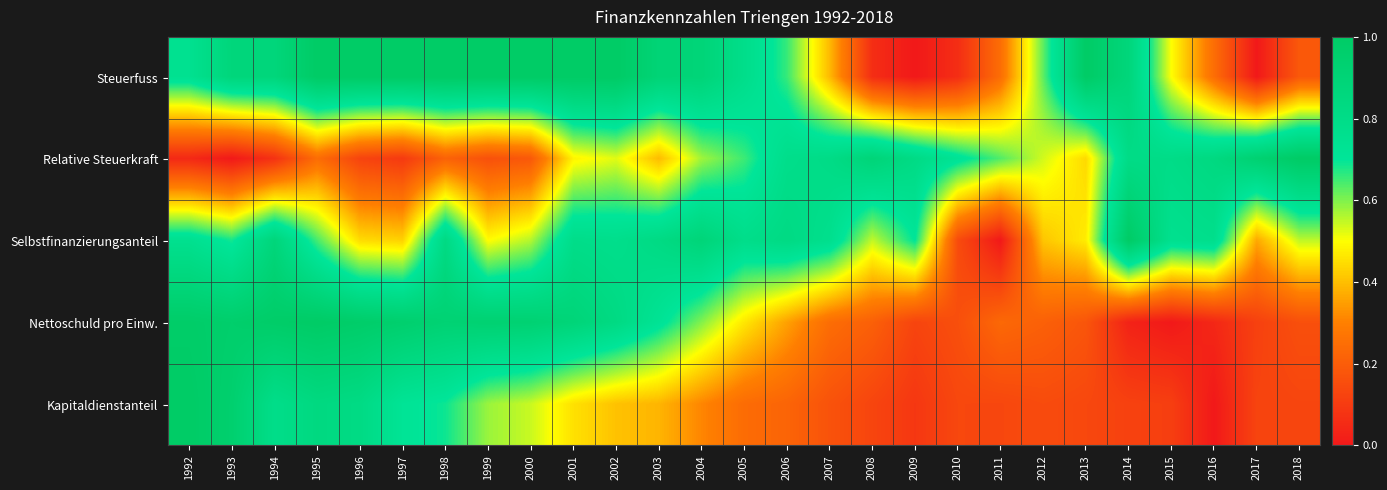

At how many categories does at least one series exceed 0?

27